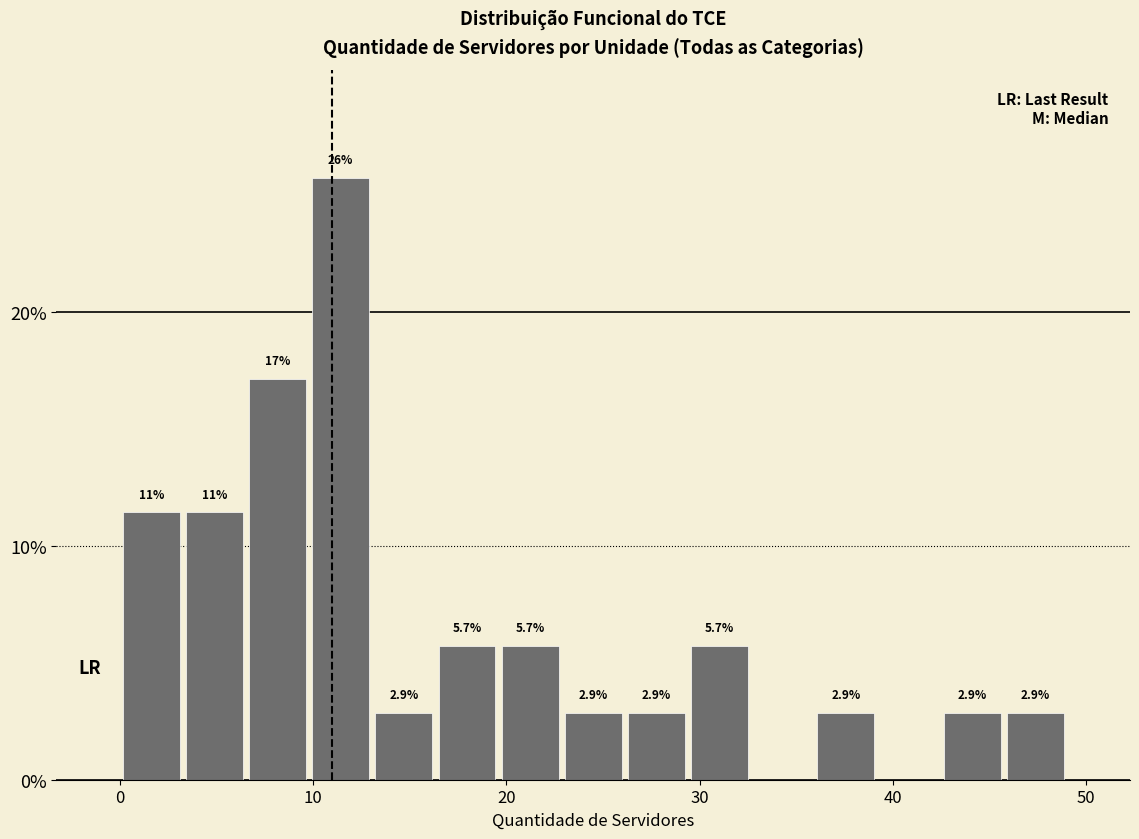

Read against the x-axis, roughly where is the centre of the tallest bar?

11